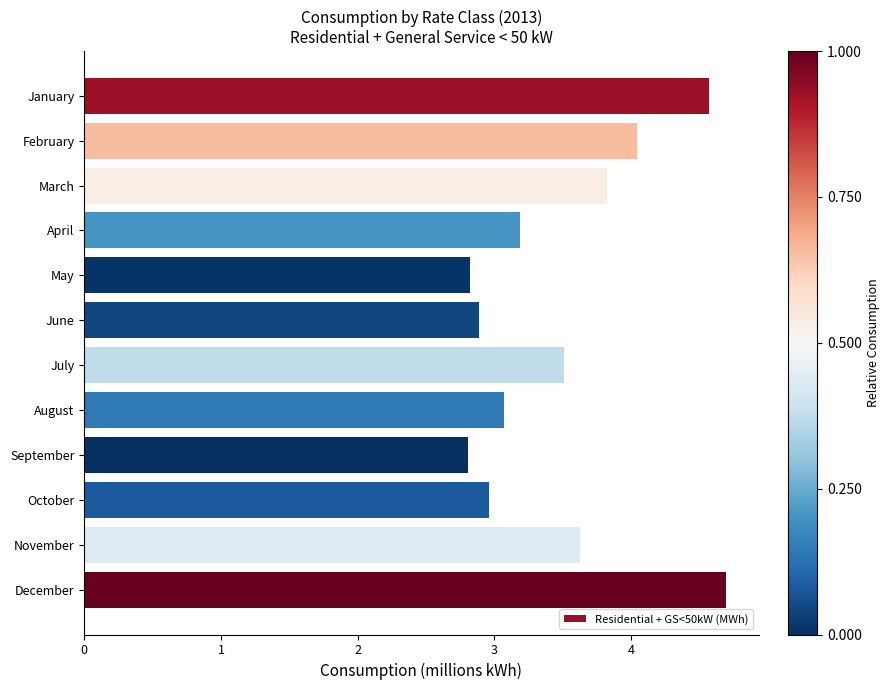

True or false: the data shows 5.0 at November.

False